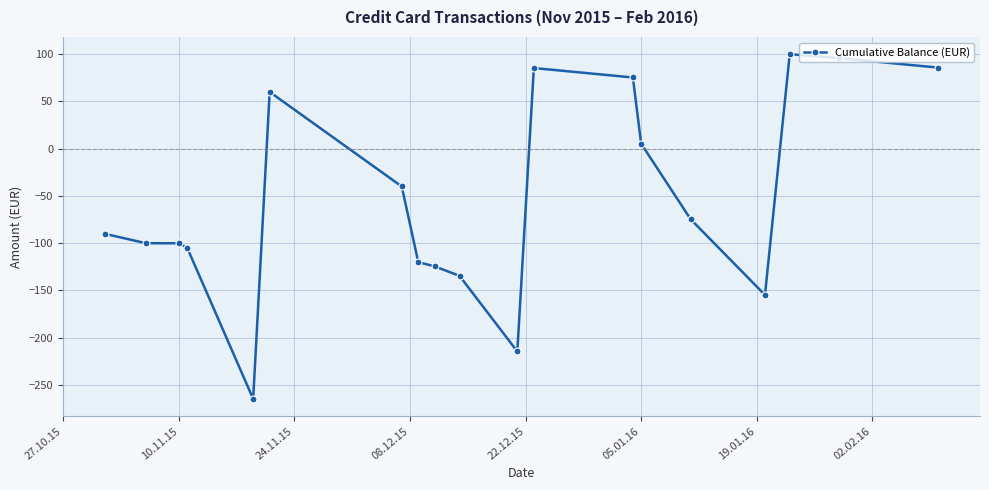

How many categories are shown in the chart?

19